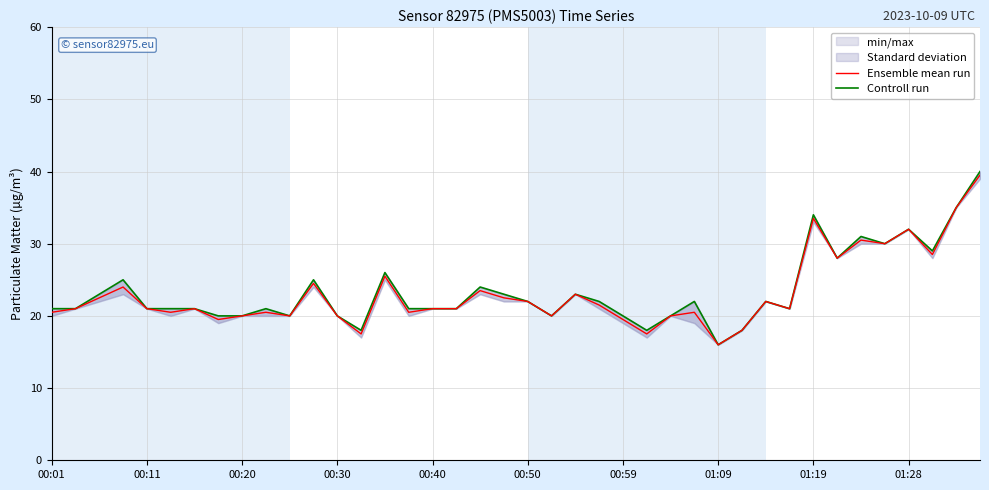

At which category is the sum across all series the highest?

39